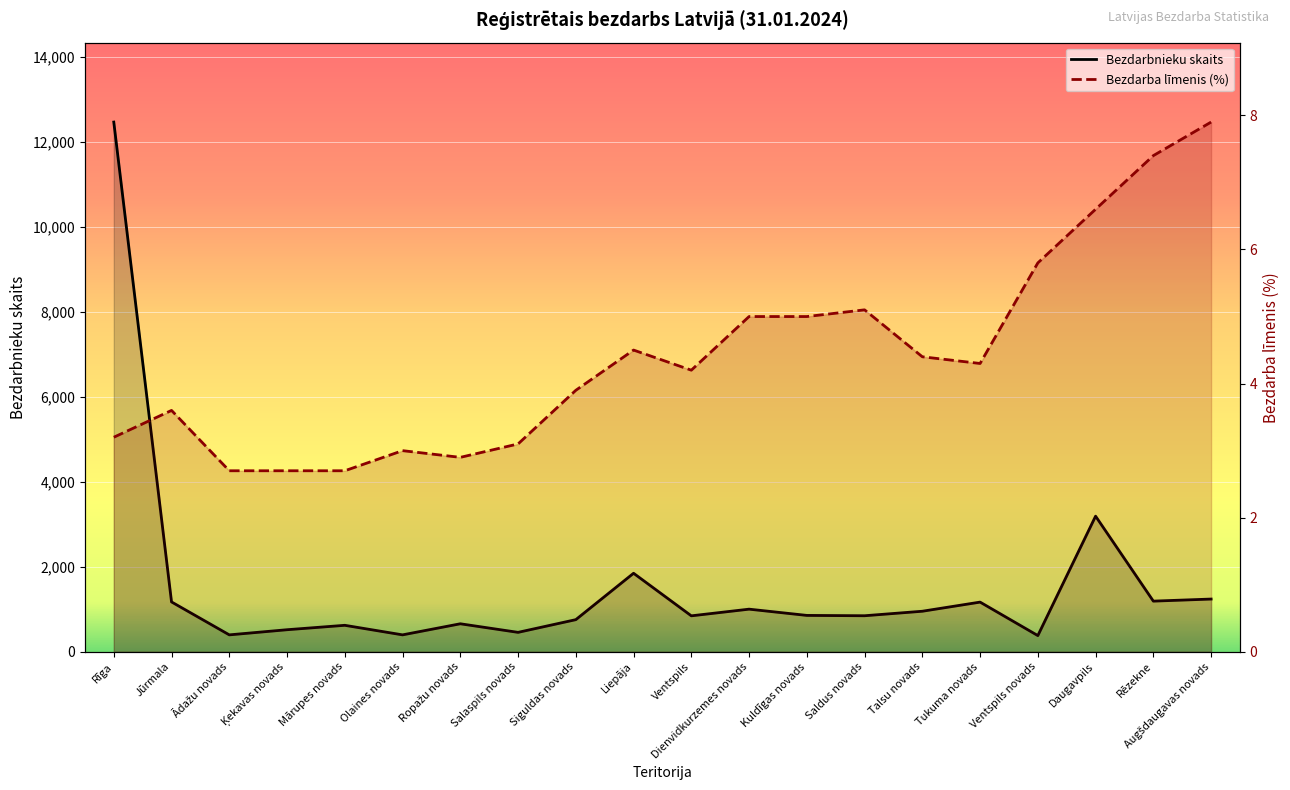

What is the total value across all series at Mārupes novads?

626.7